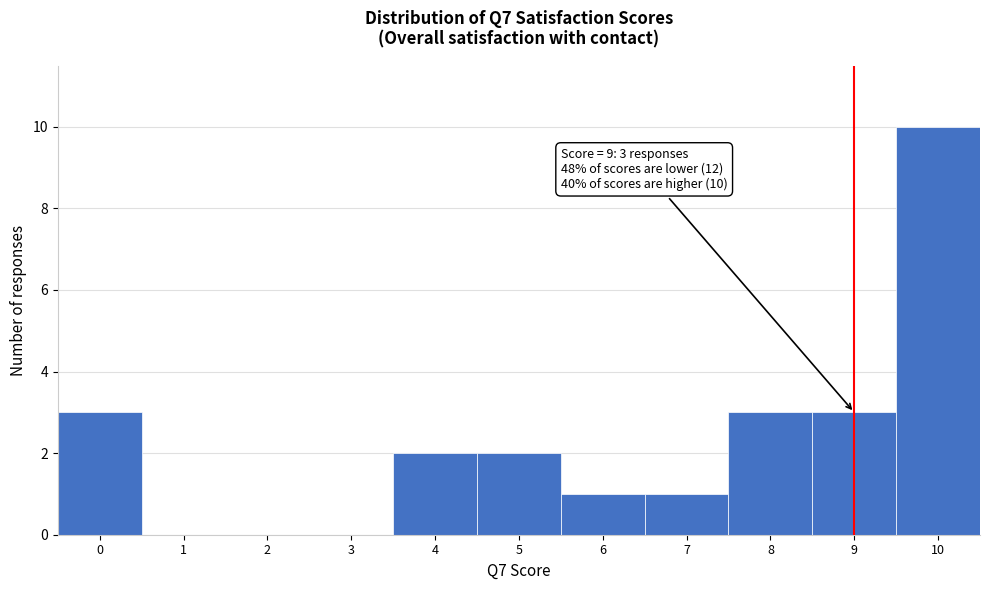

Which range on the x-axis has the tallest bar?

9.5 to 10.5